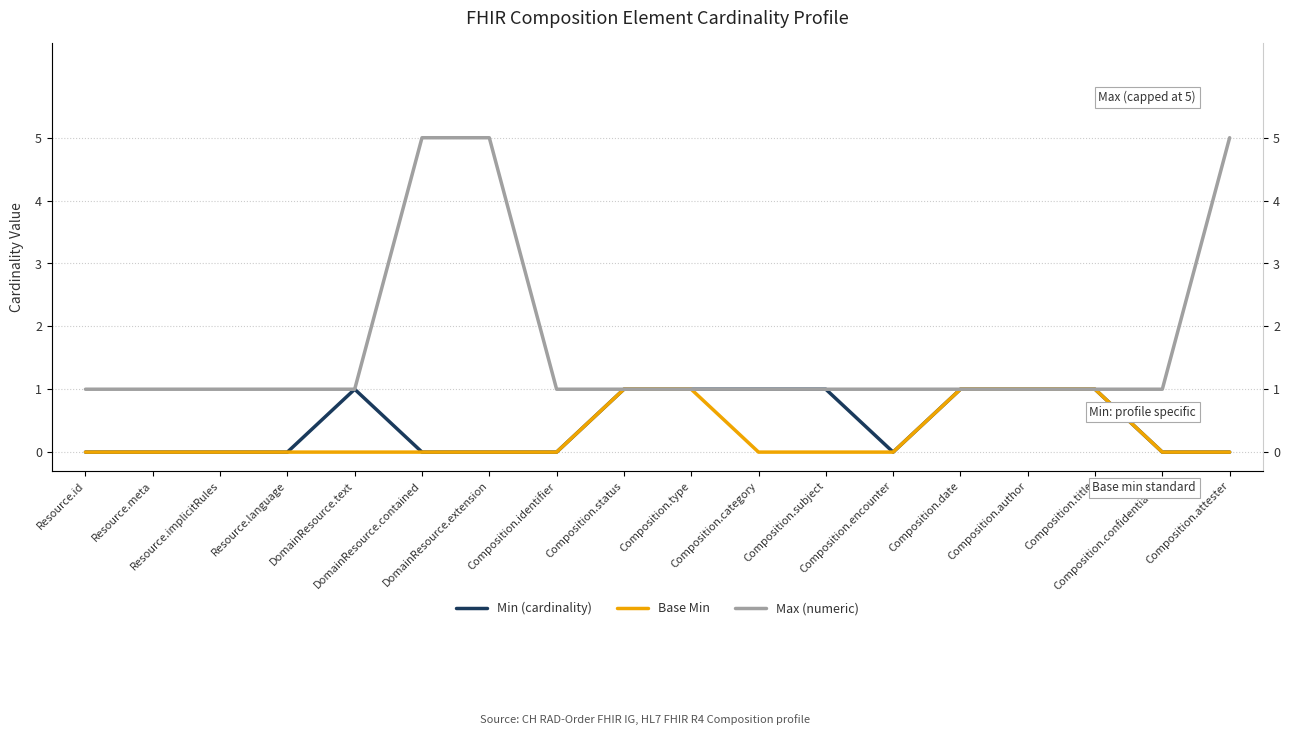

What is the difference between the maximum and second lowest values in the Base Min series?

1